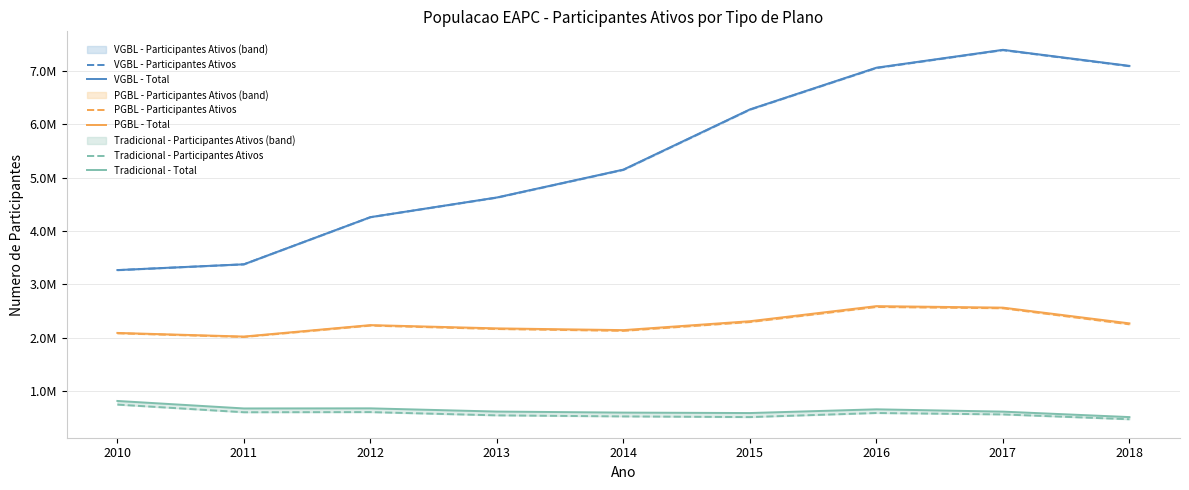

What are all the series names shown in the legend?

VGBL - Participantes Ativos, VGBL - Total, PGBL - Participantes Ativos, PGBL - Total, Tradicional - Participantes Ativos, Tradicional - Total